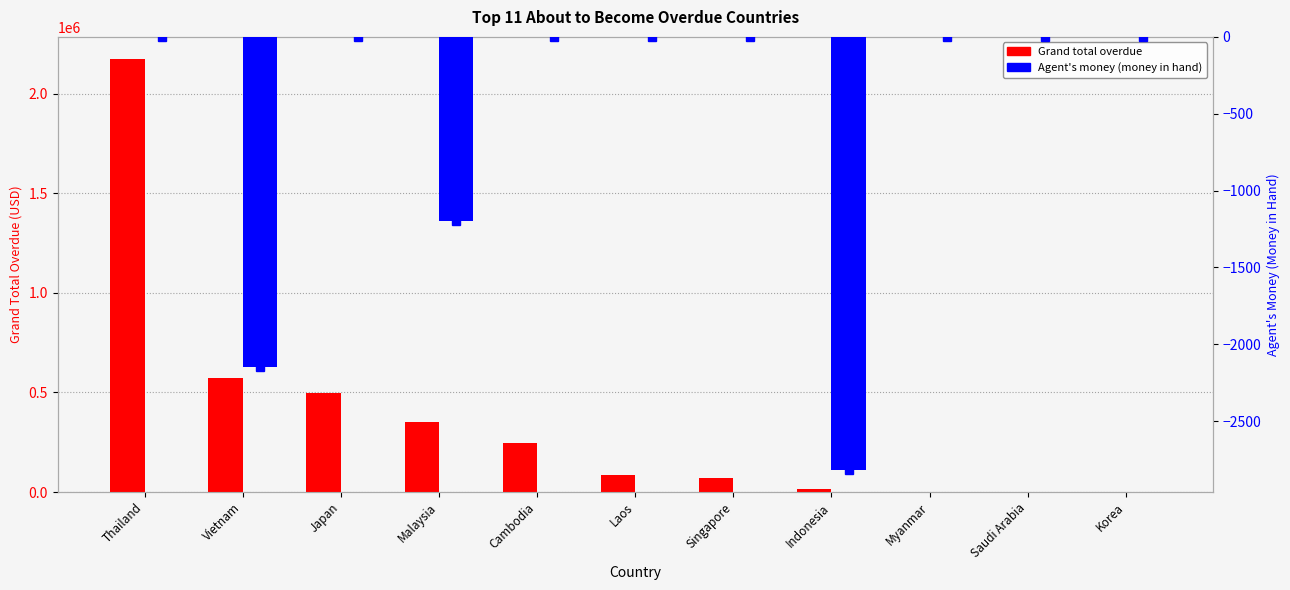

What is the total value across all series at Cambodia?

244564.3